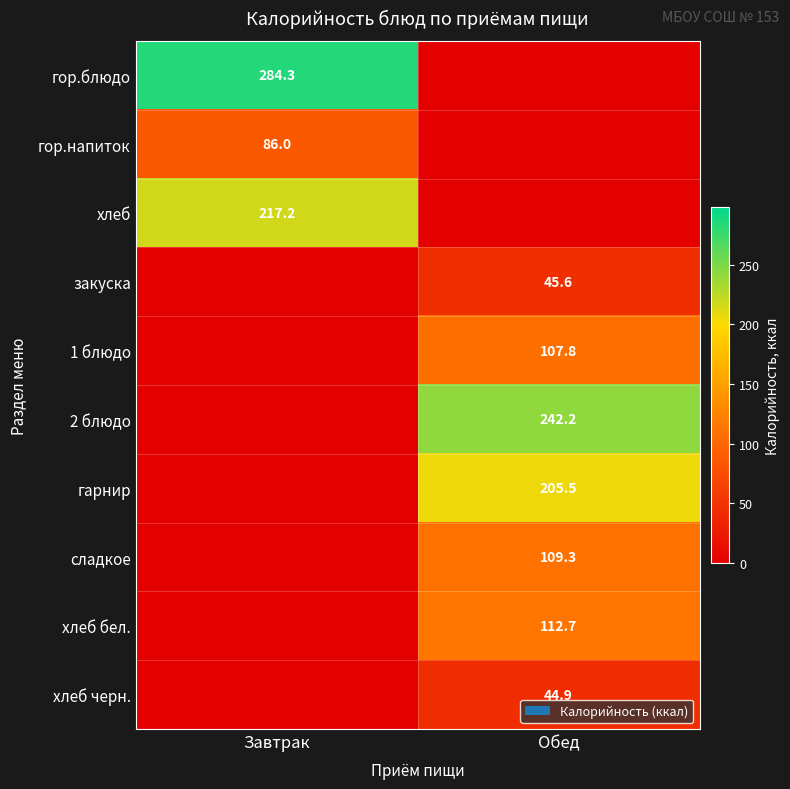

The value of сладкое at Обед is 109.3. True or false?

True